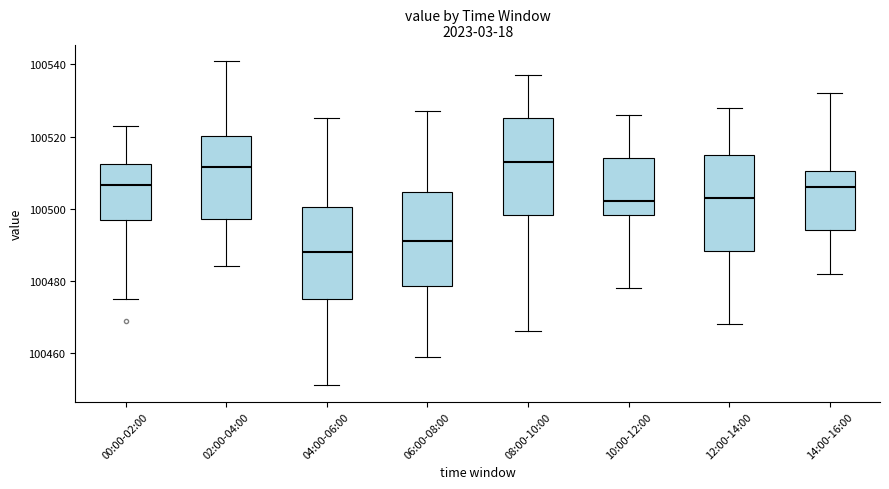

Reading left to right, read every box against the y-axis: the position of its median line, the range the box covers, and the ends of its whiskers. The values are not printed on the chart, so give them approximately, as read against the axis.

00:00-02:00: median 100506, box 100496 to 100512, whiskers 100476 to 100524
02:00-04:00: median 100512, box 100498 to 100520, whiskers 100484 to 100542
04:00-06:00: median 100488, box 100476 to 100500, whiskers 100452 to 100526
06:00-08:00: median 100492, box 100478 to 100504, whiskers 100460 to 100528
08:00-10:00: median 100514, box 100498 to 100526, whiskers 100466 to 100538
10:00-12:00: median 100502, box 100498 to 100514, whiskers 100478 to 100526
12:00-14:00: median 100504, box 100488 to 100516, whiskers 100468 to 100528
14:00-16:00: median 100506, box 100494 to 100510, whiskers 100482 to 100532